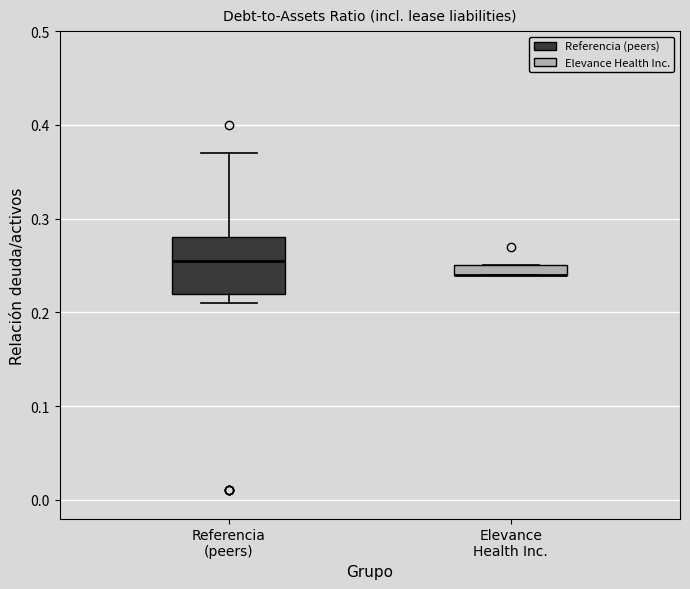

Where is the upper edge of the box for Elevance Health Inc. on the y-axis? The values are not printed on the chart, so give them approximately, as read against the axis.

0.25